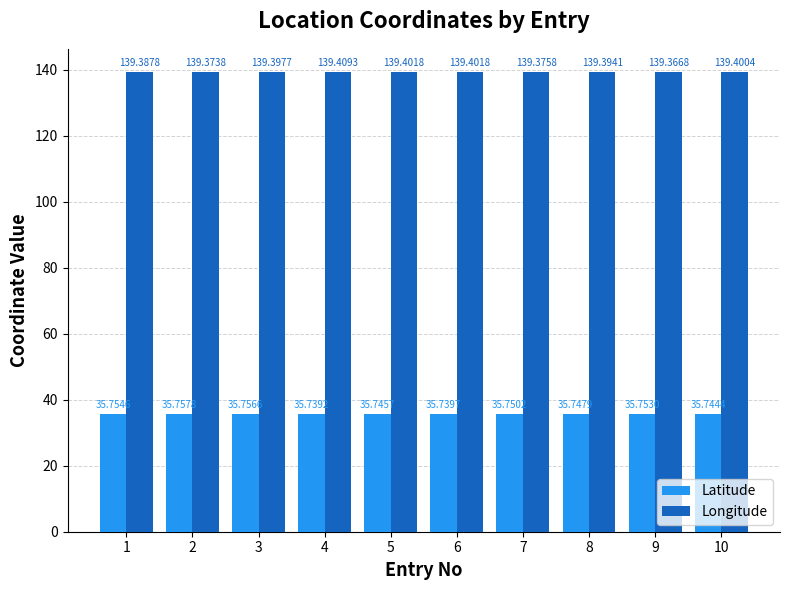

Is the value of Longitude at 7 greater than the value of Latitude at 5?

Yes